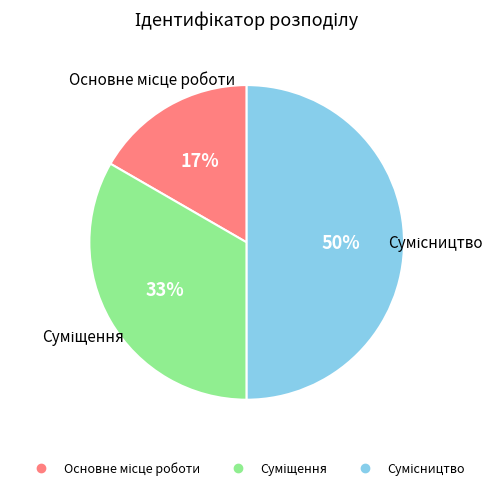

To the nearest percent, what is the average slice percentage?

33%